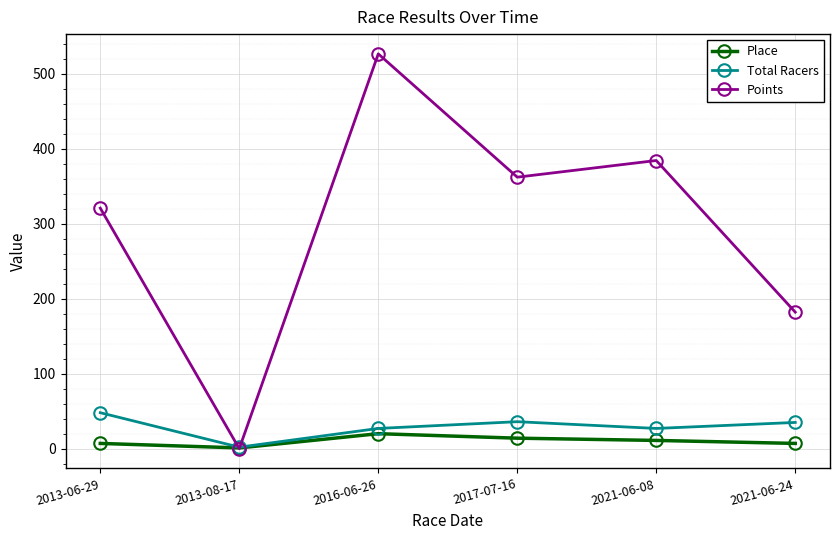

At which category does the chart reach its minimum across all series?

2013-08-17